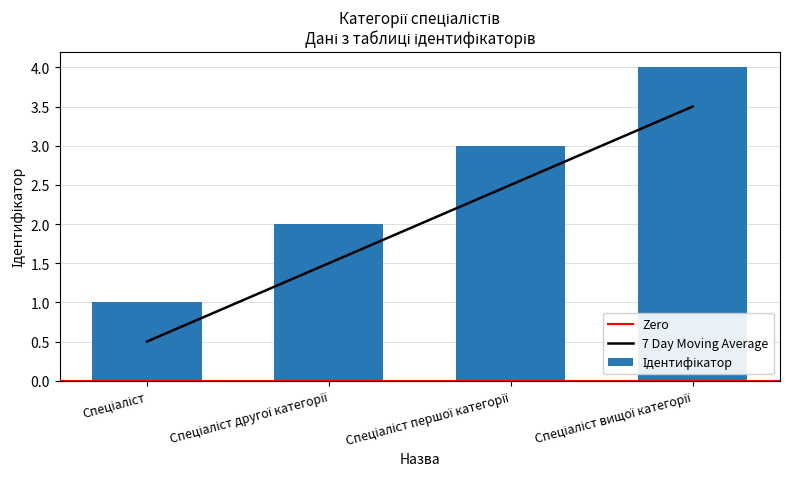

The value at Спеціаліст першої категорії is 2.5. True or false?

True